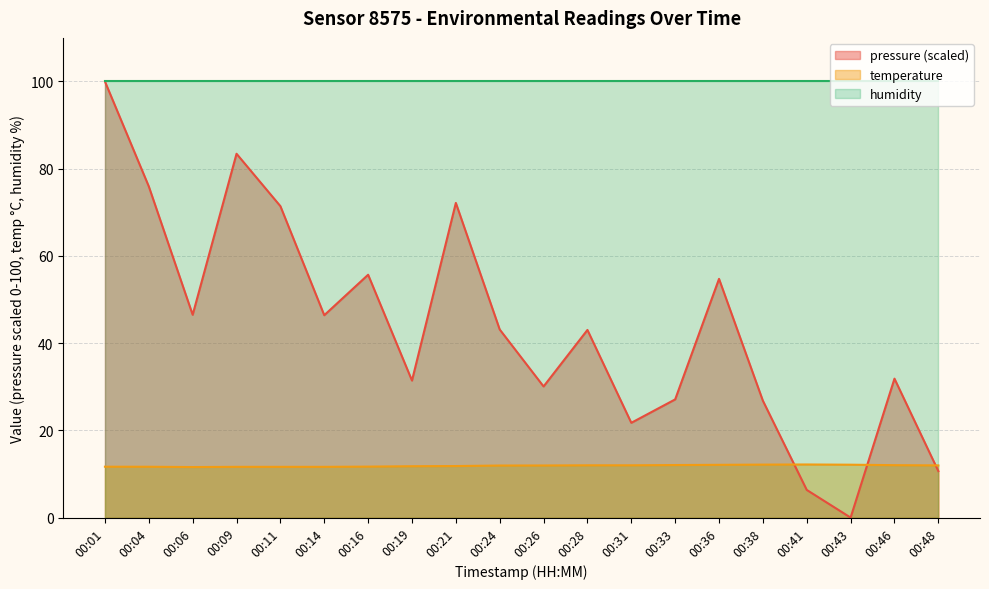

At how many categories does at least one series exceed 81?

20